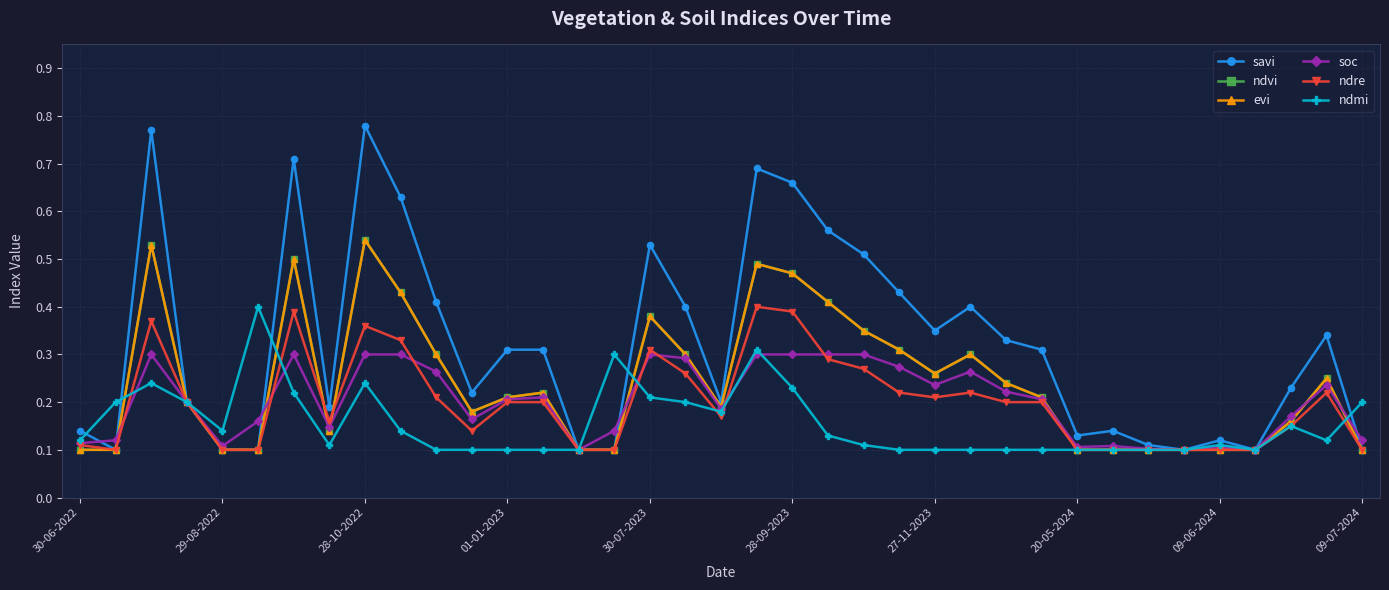

What is the minimum value for savi?

0.1